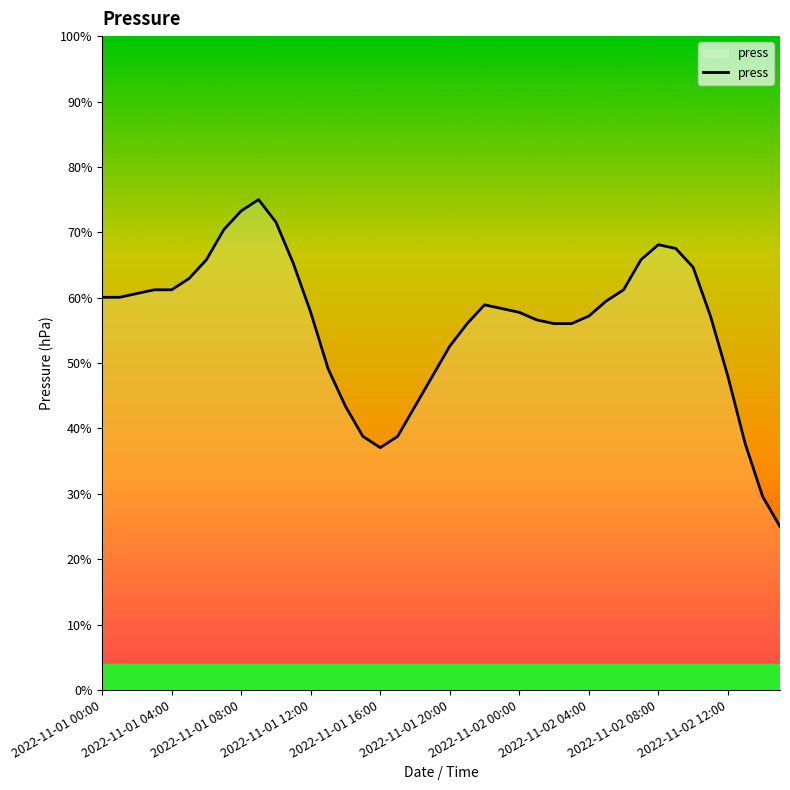

Reading right to left, extract all data points from this chart.

965.6	966.4	967.8	969.6	971.2	972.5	973.0	973.1	972.7	971.9	971.6	971.2	971.0	971.0	971.1	971.3	971.4	971.5	971.0	970.4	969.6	968.8	968.0	967.7	968.0	968.8	969.8	971.3	972.6	973.7	974.3	974.0	973.5	972.7	972.2	971.9	971.9	971.8	971.7	971.7